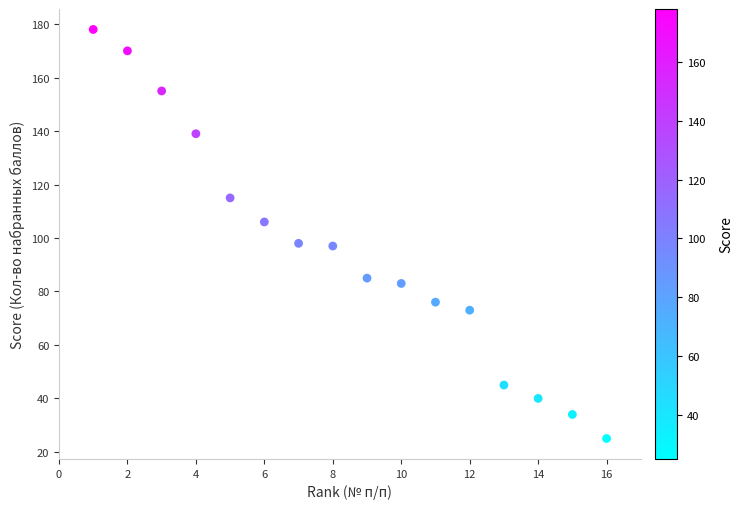

What is the range of X values (max minus min)?

15